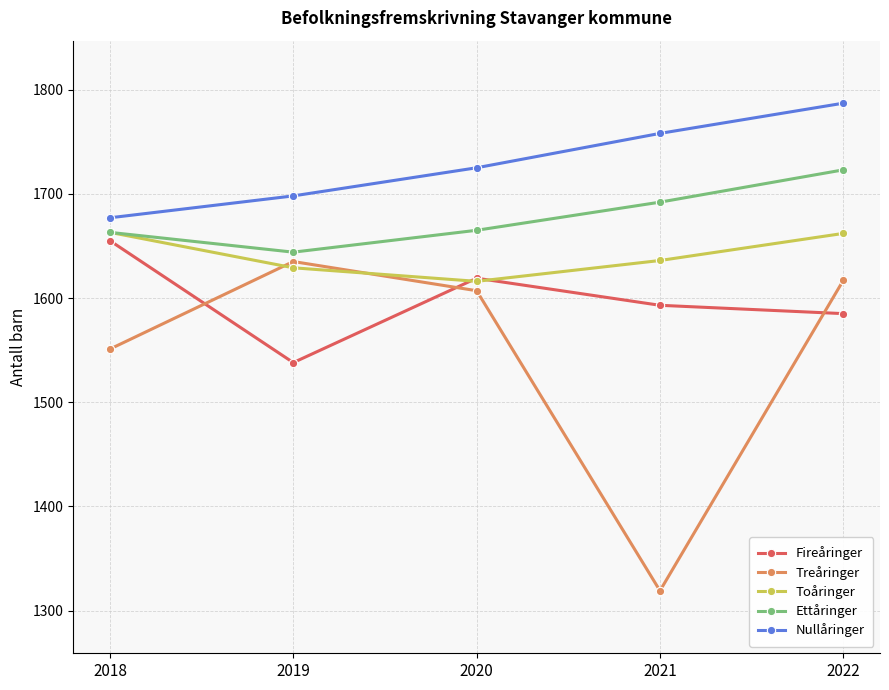

How many lines are shown in the chart?

5